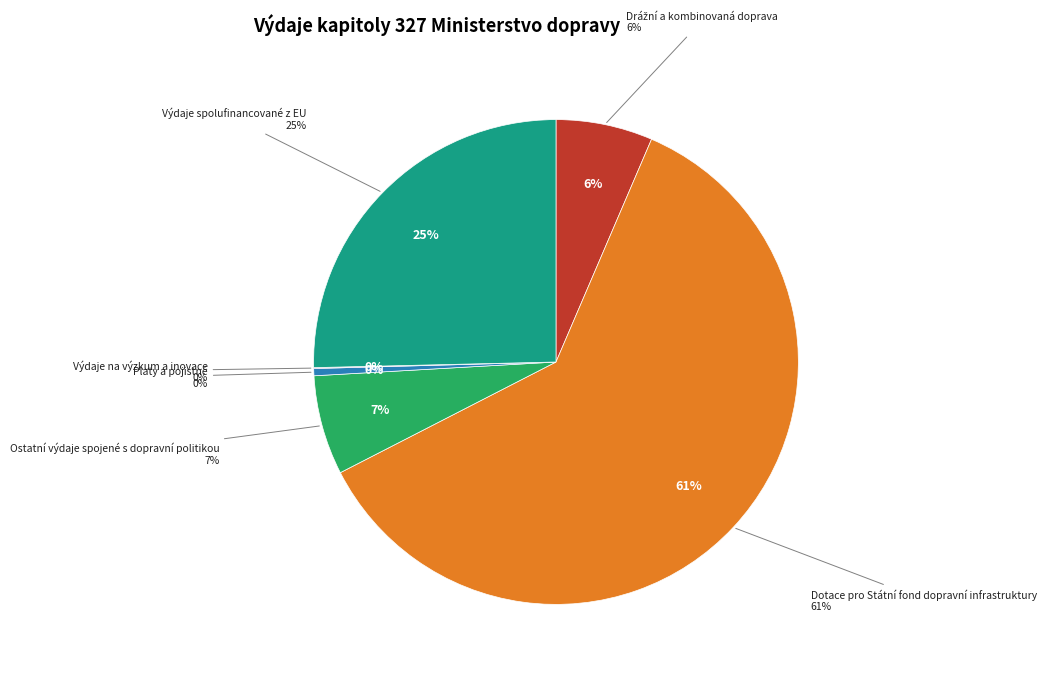

How many segments does this pie chart have?

6